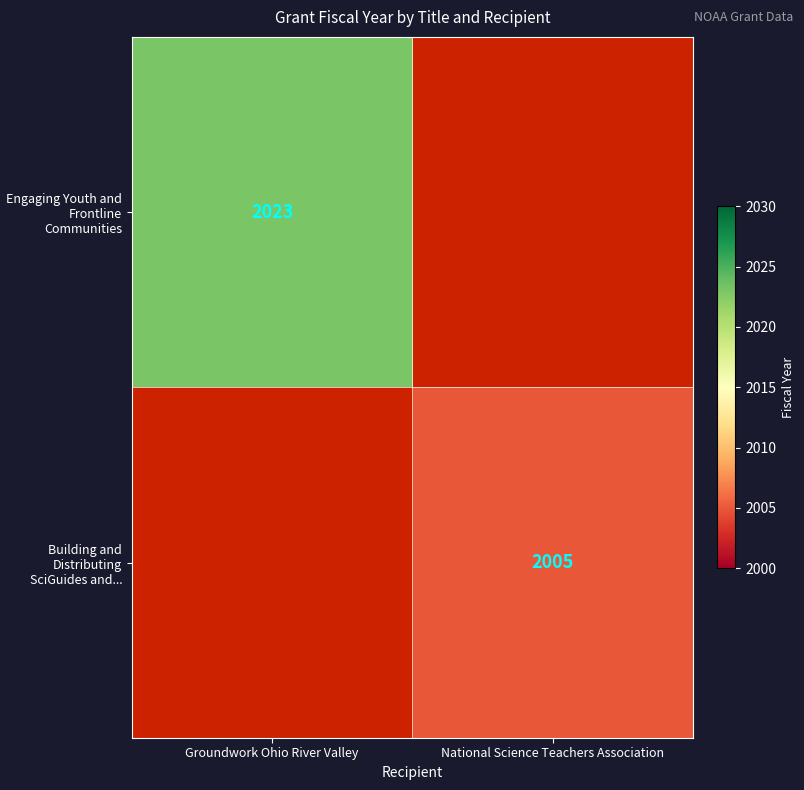

The value of Engaging Youth and Frontline Communities at Groundwork Ohio River Valley is 2023. True or false?

True